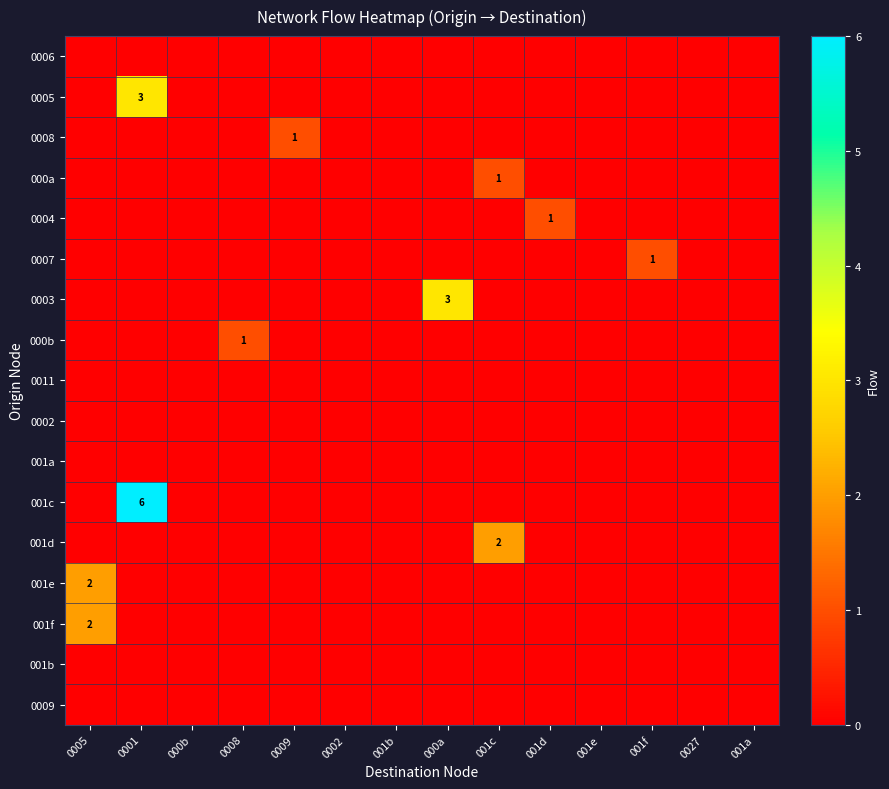

Is it true that 0003 equals -2 at 001b?

False